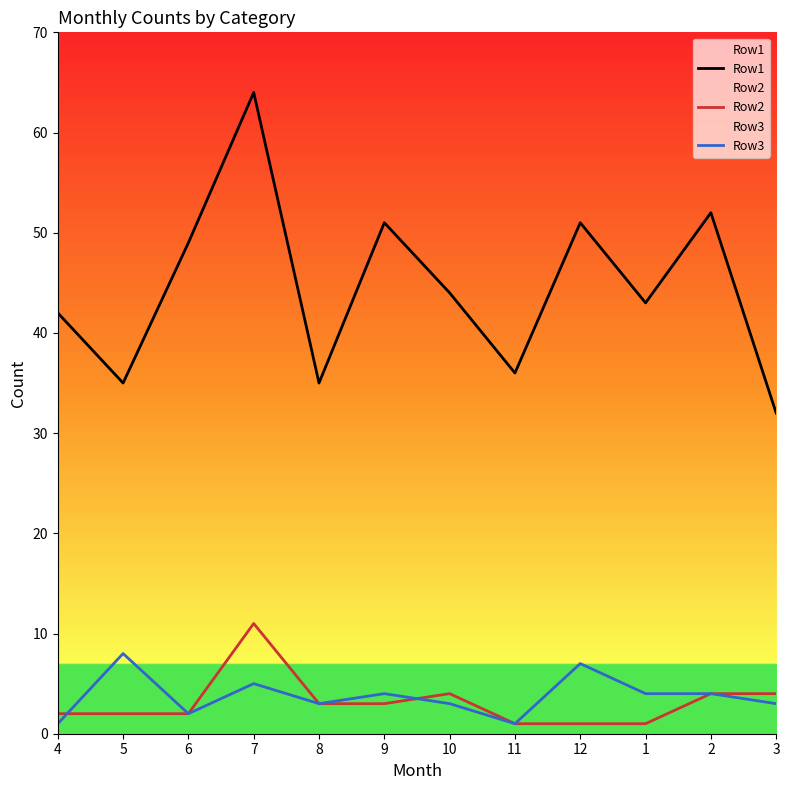

How many Row3 values are between 3 and 5?

7